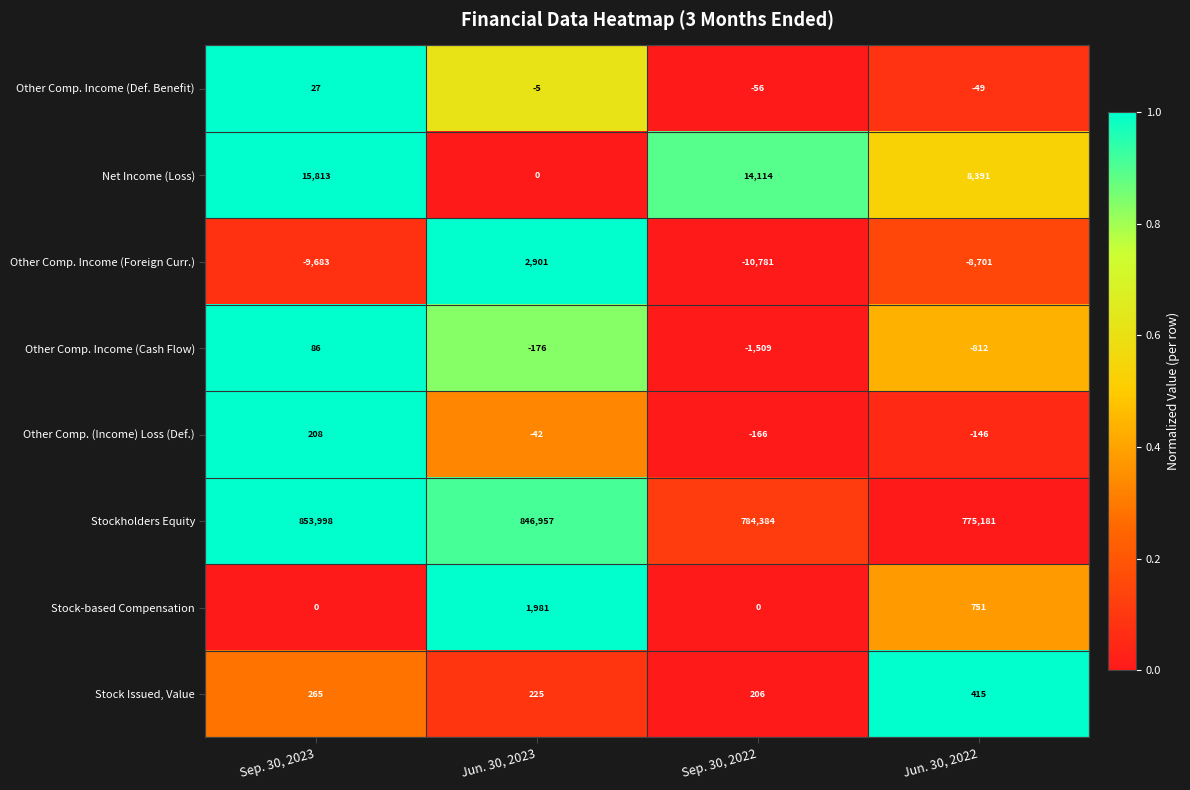

What is the spread (max minus min) of values at Sep. 30, 2023?

863681